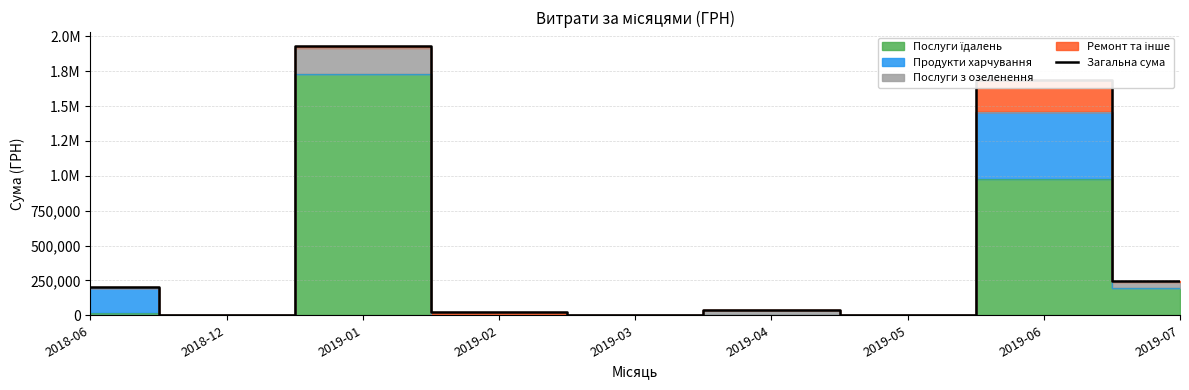

Where is the data nearest to the value 966810?

2019-07